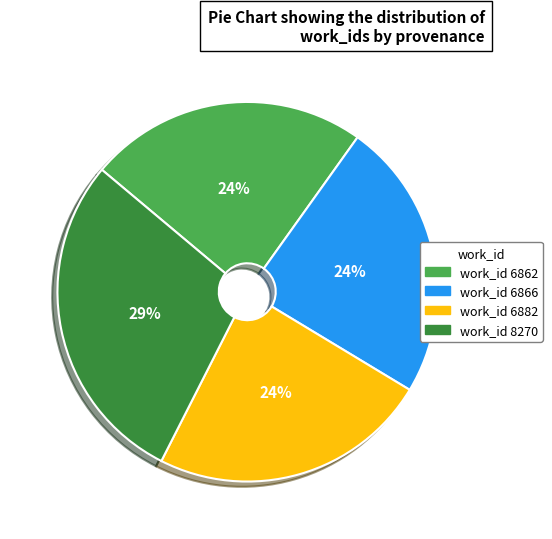

To the nearest percent, what is the difference between the work_id 6862 and work_id 8270 slice percentages?

5%